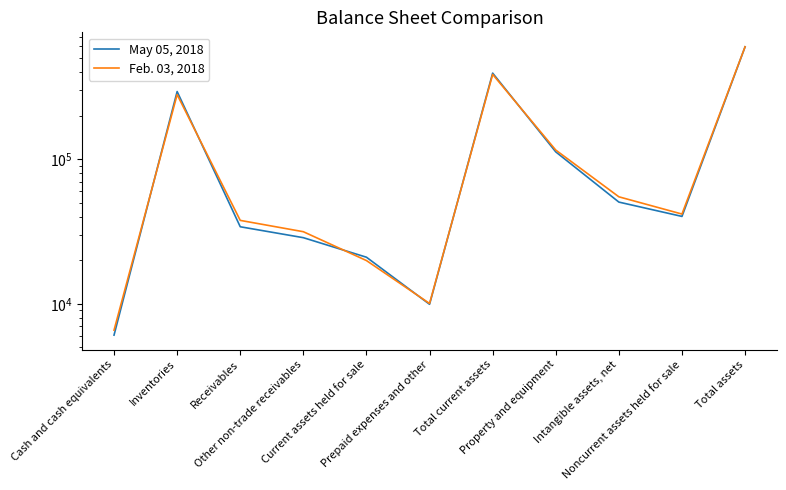

How many categories are shown in the chart?

11